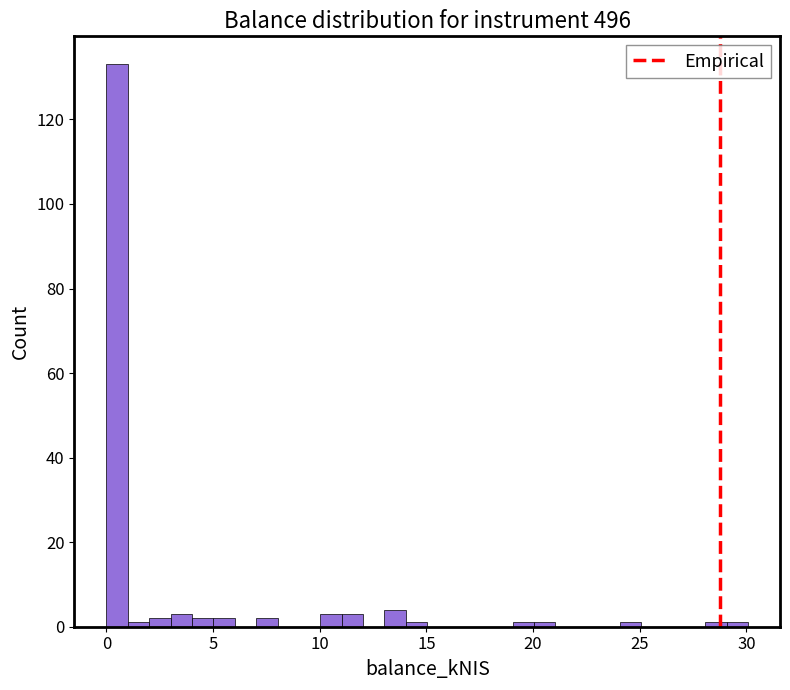

Around what value on the x-axis is the tallest bar? Give the approximate position of its centre, as read against the axis.

0.5